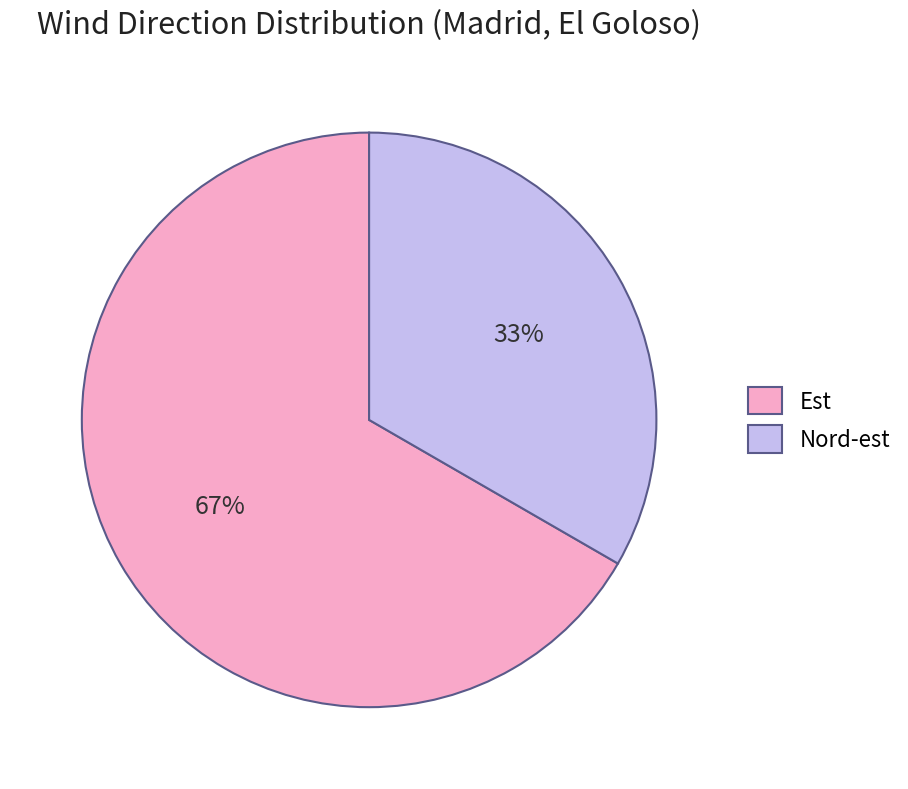

To the nearest percent, what portion does Nord-est represent?

33%